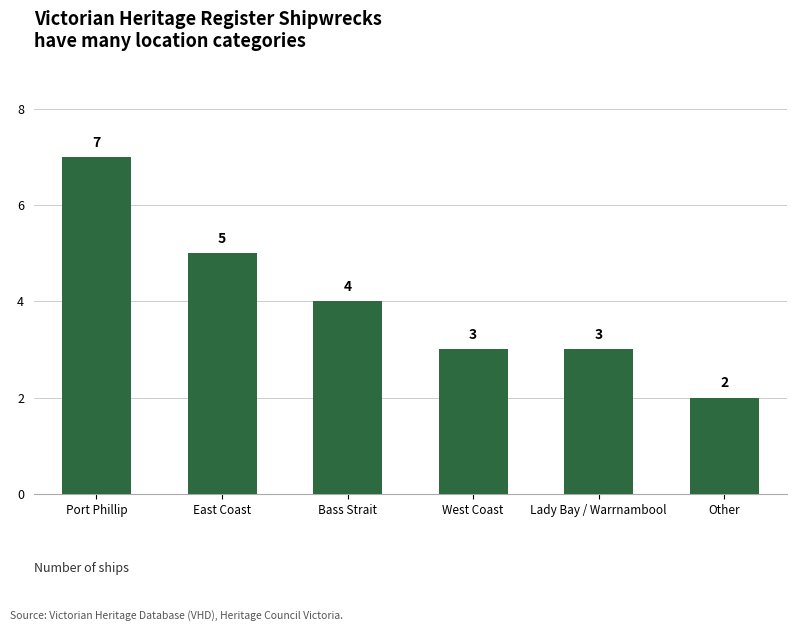

Reading left to right, what are all the values shown in this chart?

Port Phillip=7	East Coast=5	Bass Strait=4	West Coast=3	Lady Bay / Warrnambool=3	Other=2